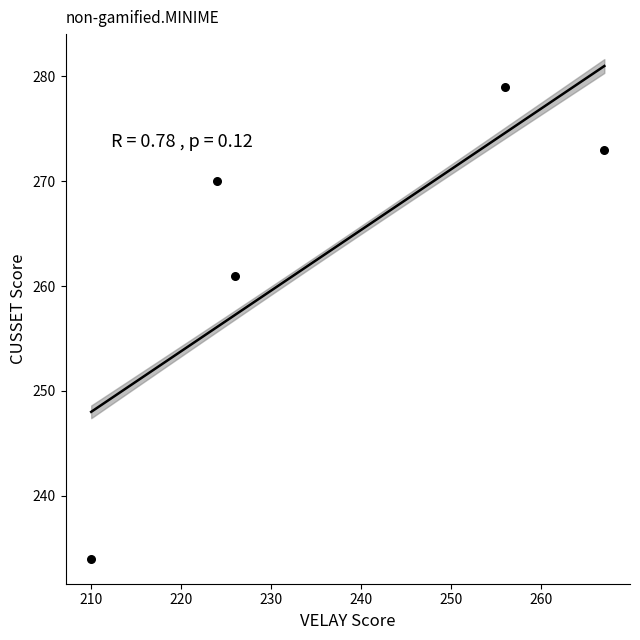

What is the range of Y values (max minus min)?

45